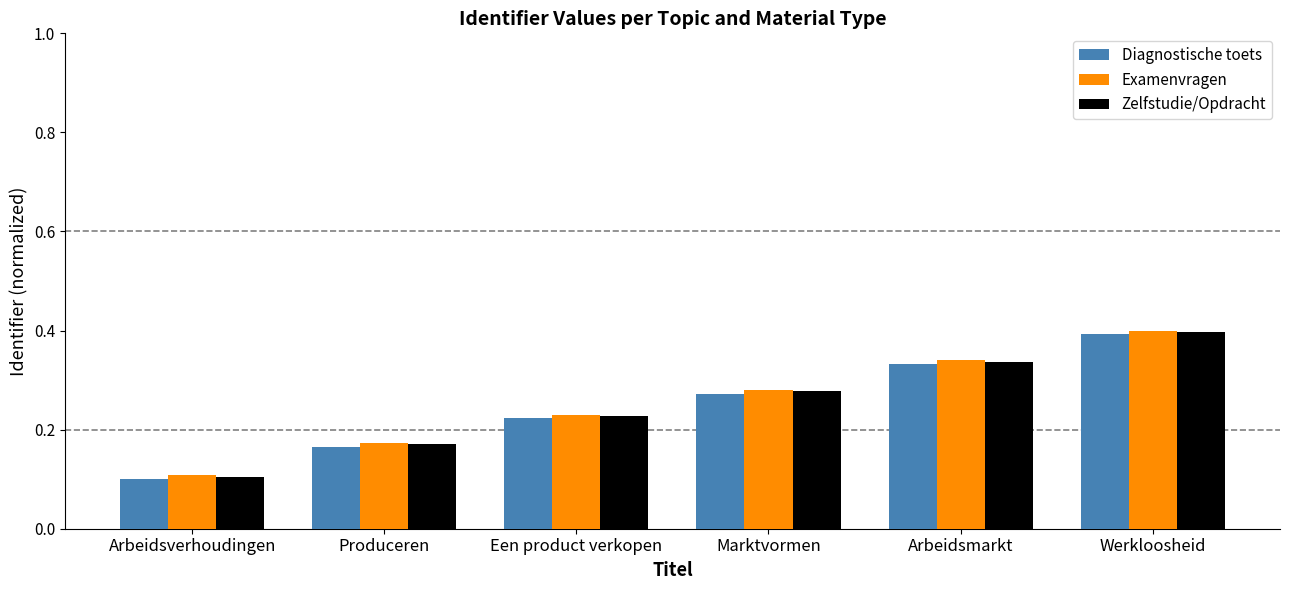

What is the sum of the Diagnostische toets values at Een product verkopen and Arbeidsmarkt?

0.6